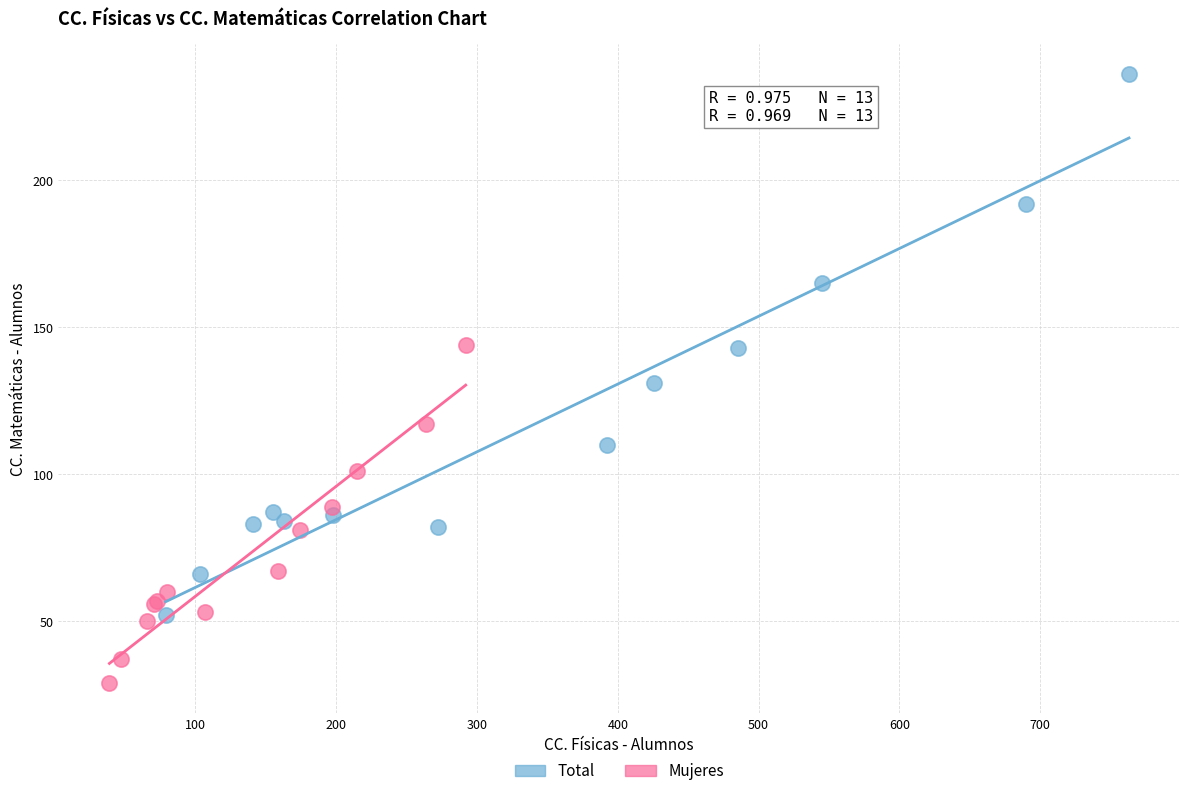

Which series has the widest spread of Y values?

Total